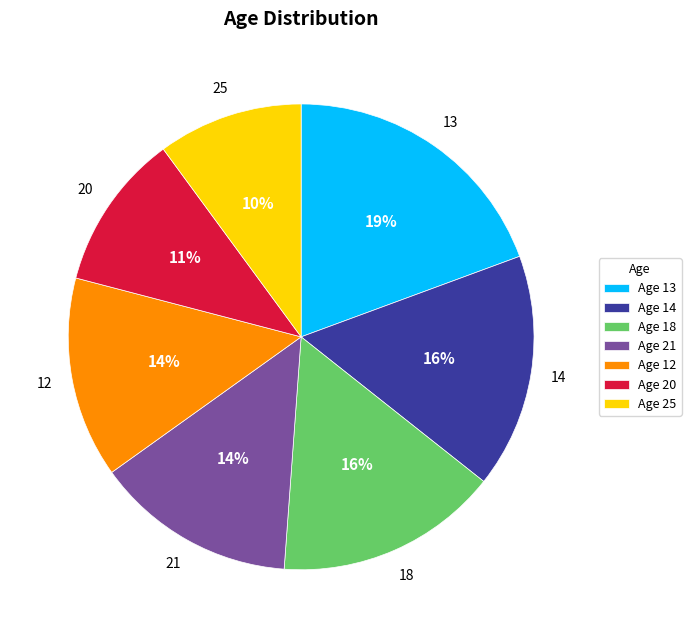

How many segments does this pie chart have?

7